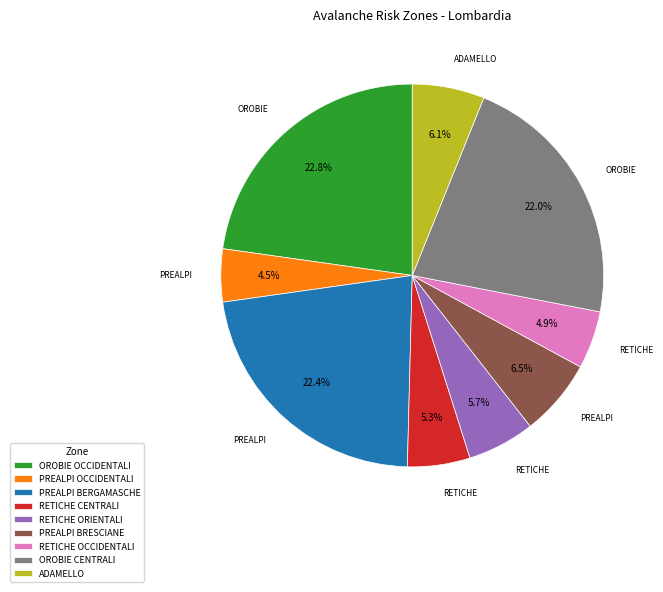

Is it true that PREALPI BERGAMASCHE is 16% of the pie?

False